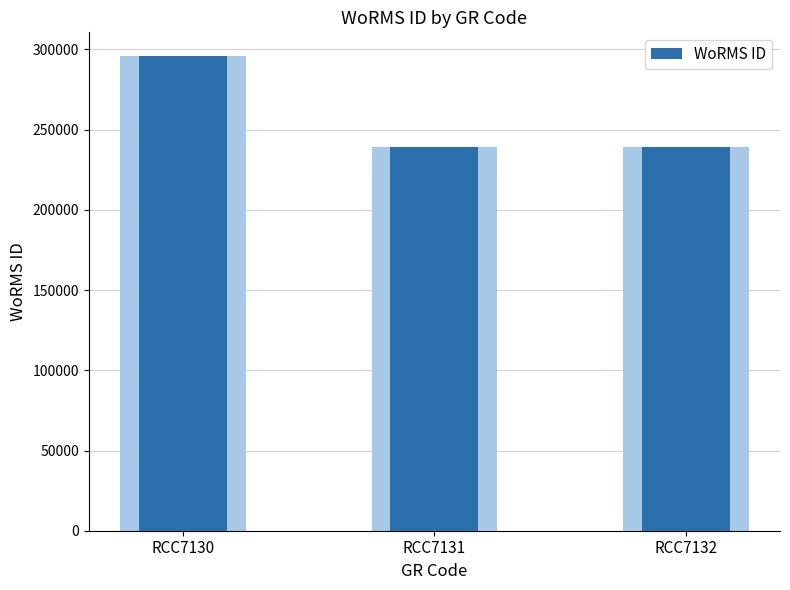

Which label corresponds to the smallest value in the chart?

RCC7131